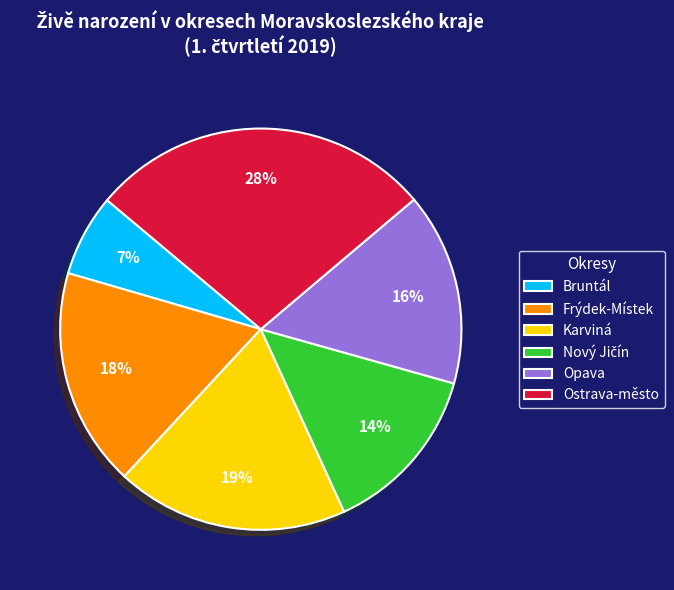

Is Bruntál the majority of the pie?

No